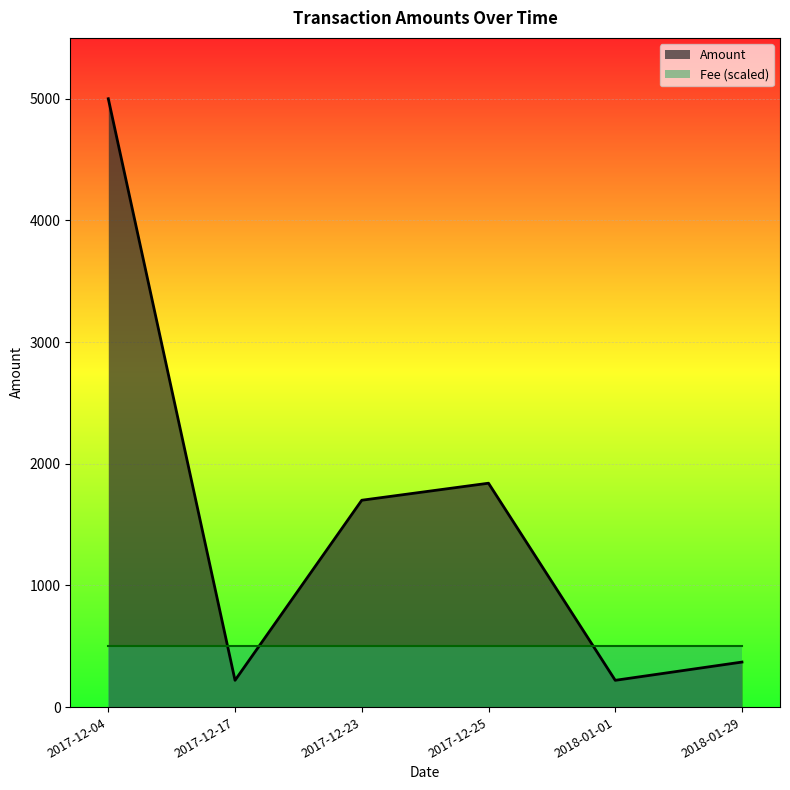

How many points are lower than both their immediate neighbors (excluding endpoints)?

2